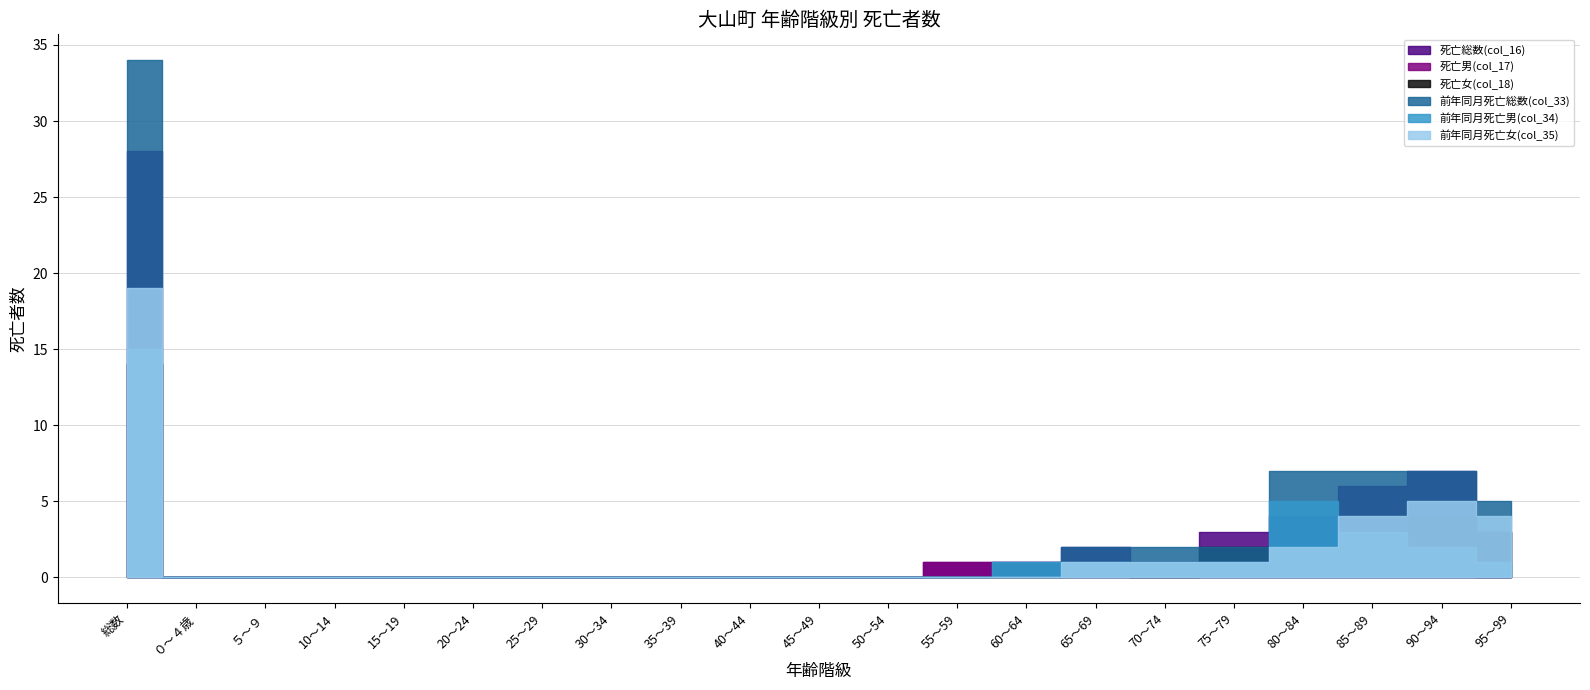

At which label is 死亡女(col_18) closest to 7?

90～94